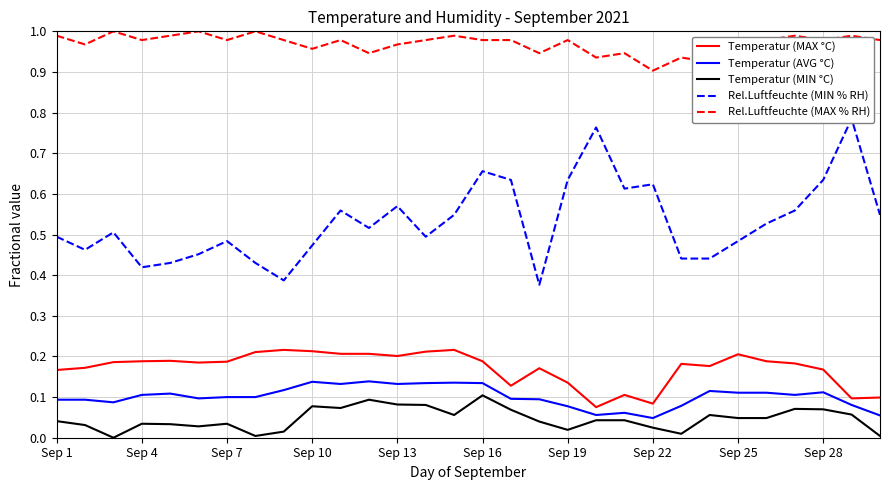

Does the chart display data point markers on the line(s)?

No